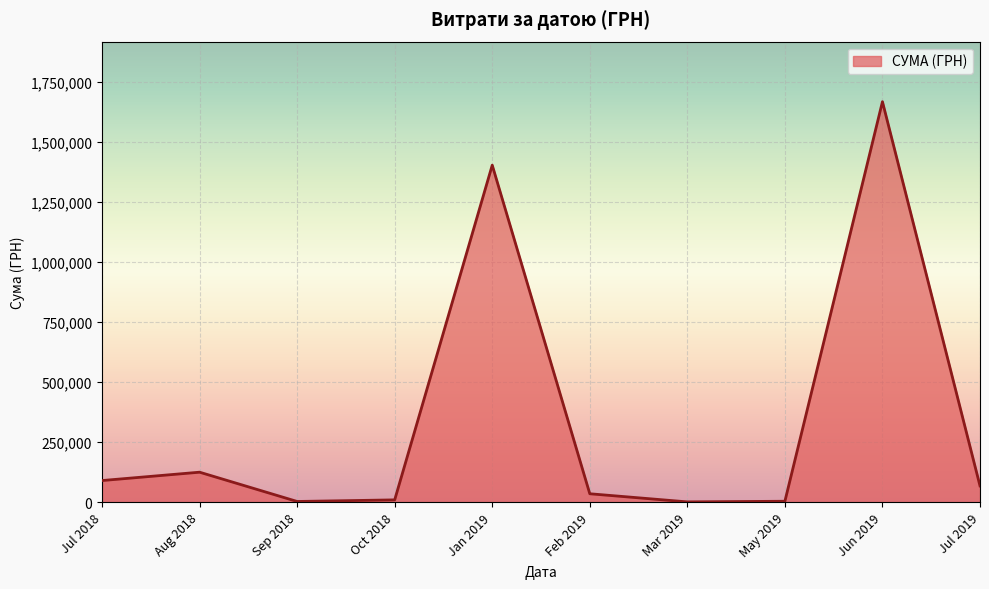

What is the sum of all values?

3403156.1